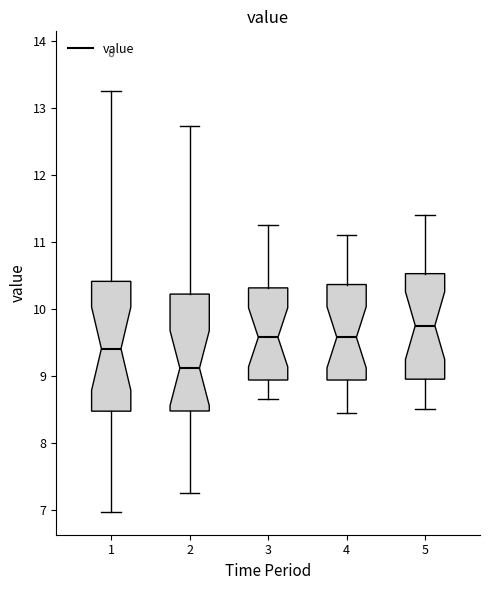

Reading left to right, read every box against the y-axis: the position of its median line, the range the box covers, and the ends of its whiskers. The values are not printed on the chart, so give them approximately, as read against the axis.

1: median 9.4, box 8.5 to 10.4, whiskers 7.0 to 13.3
2: median 9.1, box 8.5 to 10.2, whiskers 7.3 to 12.7
3: median 9.6, box 8.9 to 10.3, whiskers 8.7 to 11.3
4: median 9.6, box 8.9 to 10.4, whiskers 8.5 to 11.1
5: median 9.8, box 9.0 to 10.5, whiskers 8.5 to 11.4